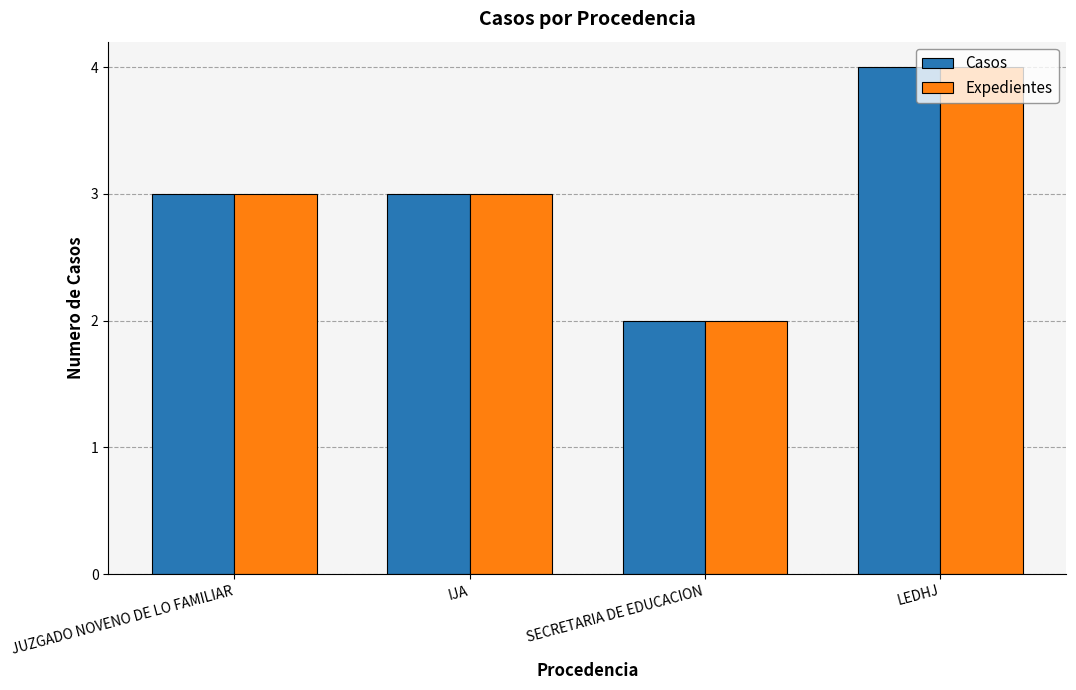

What is the average value of the Casos series?

3